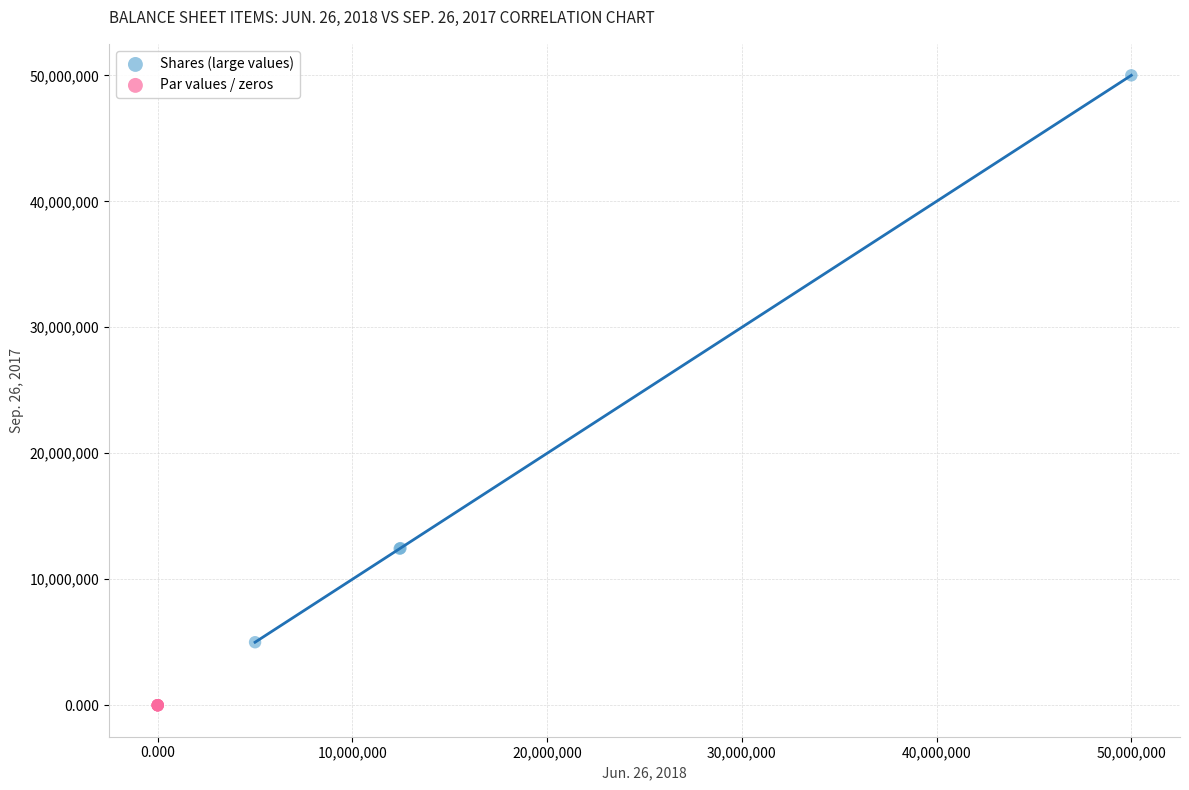

Which series has the widest spread of Y values?

Shares (large values)